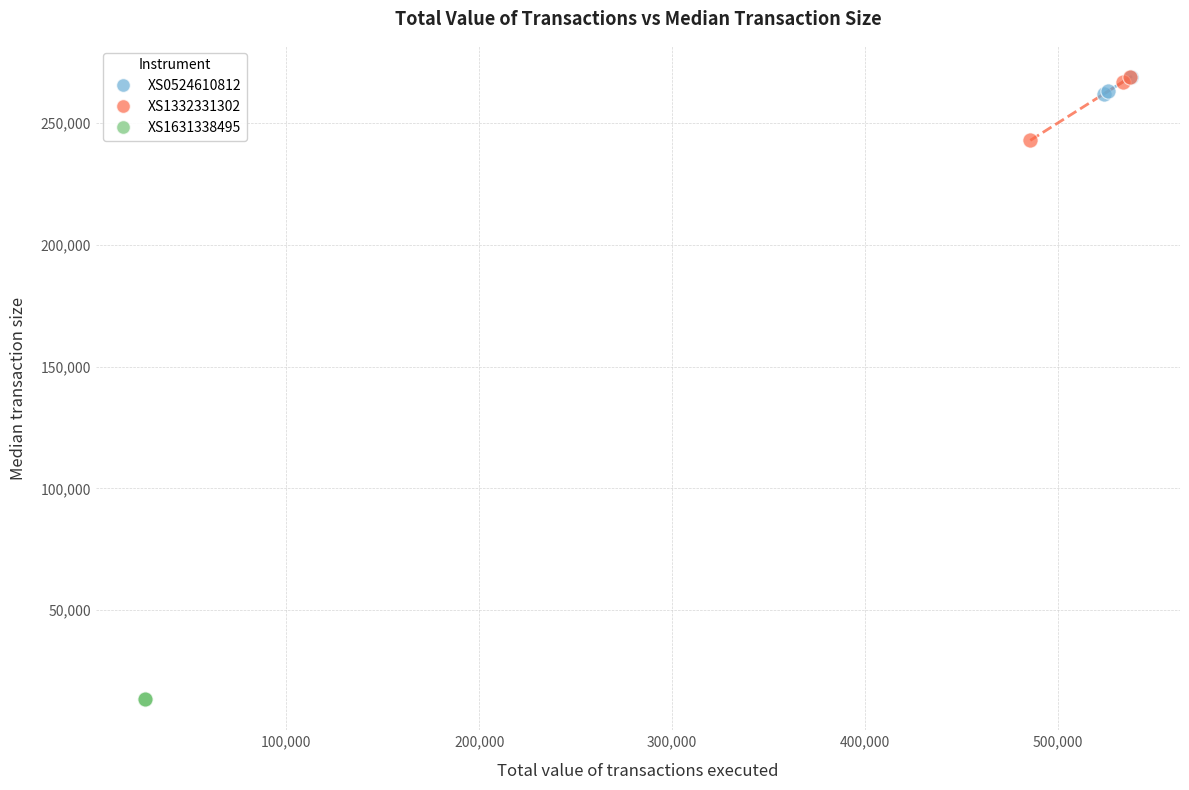

Which series reaches the minimum Y coordinate?

XS1631338495